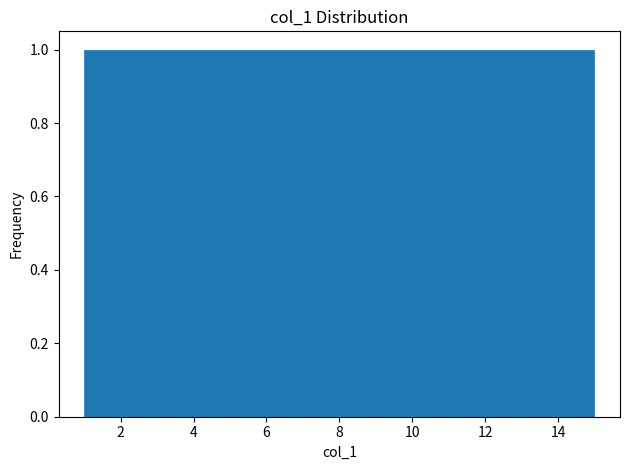

What is the height of the bar covering 11.2 to 12.2 on the x-axis? Neither the bar edges nor the heights are printed on the chart, so give them approximately, as read against the axes.

1